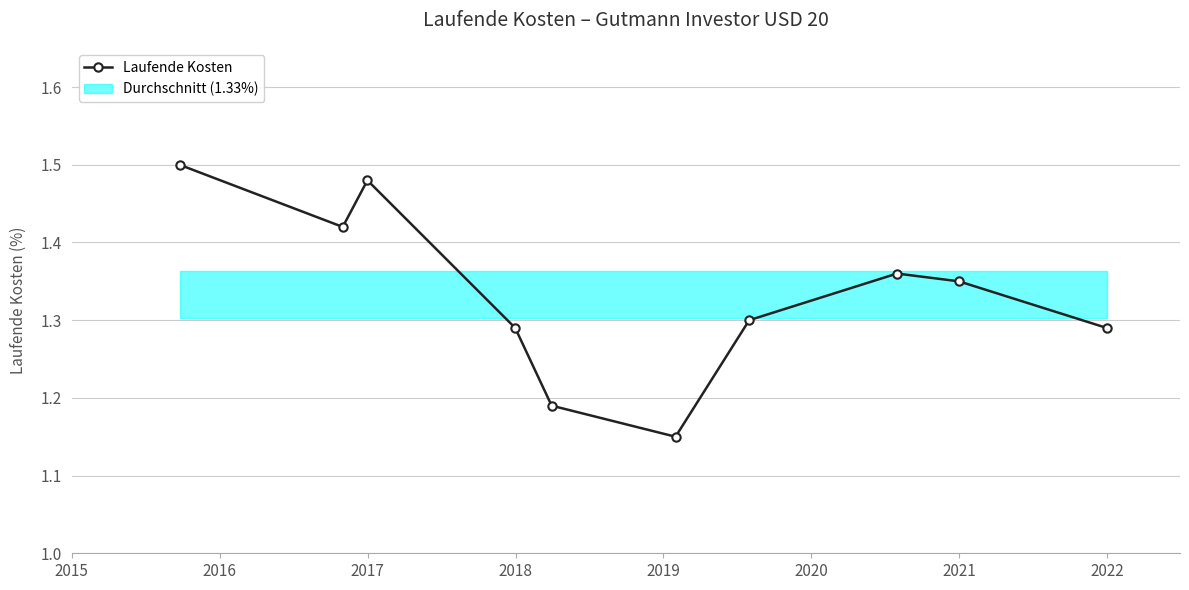

True or false: Laufende Kosten has more than 1 points higher than both neighbors.

True